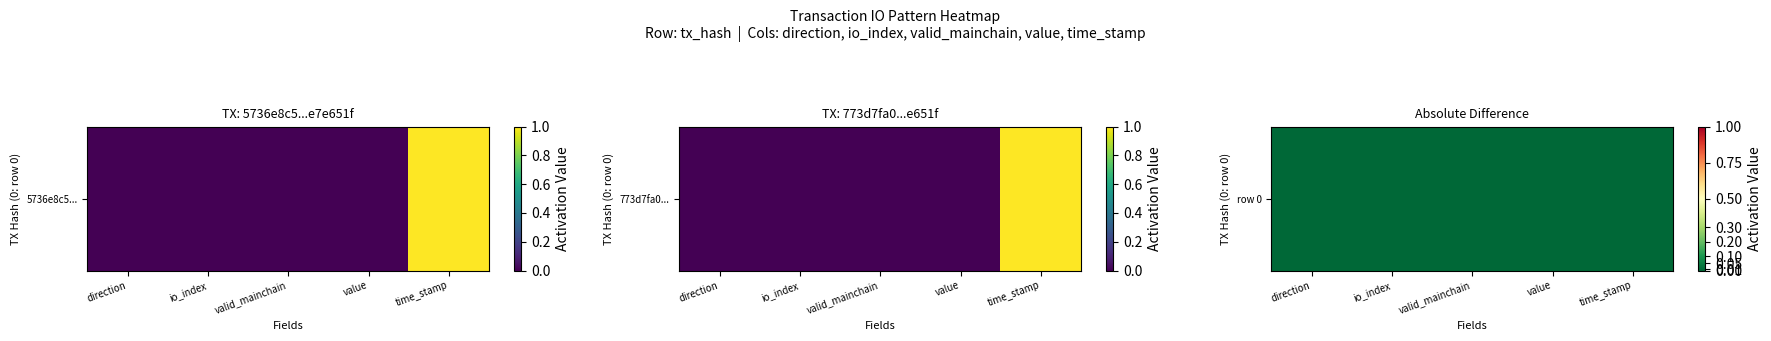

Rank the categories by value from highest to lowest.

io_index, valid_mainchain, value, direction, time_stamp